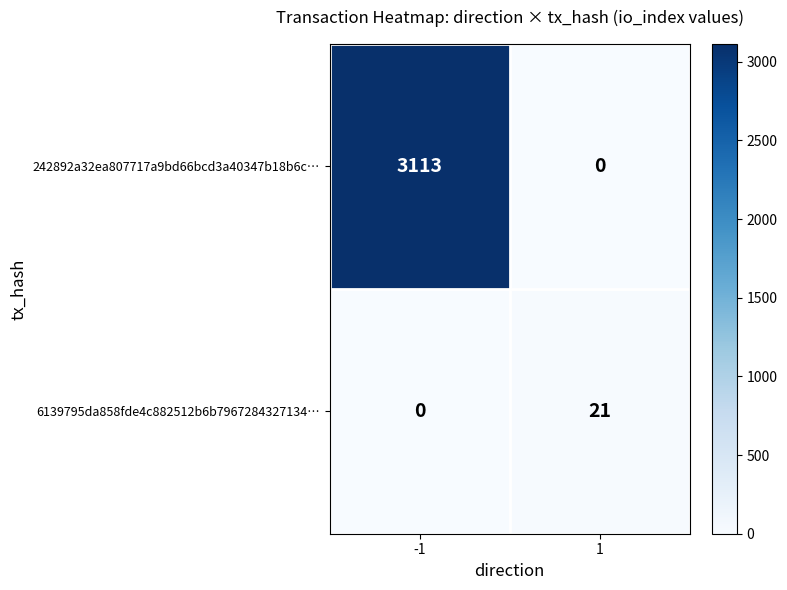

Count the number of data series in this chart.

2